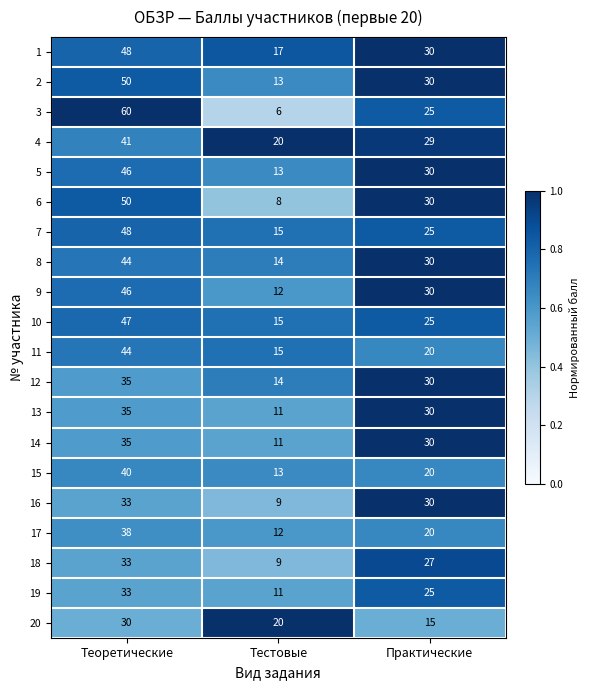

What is the difference between the 8 values at Тестовые and Практические?

16